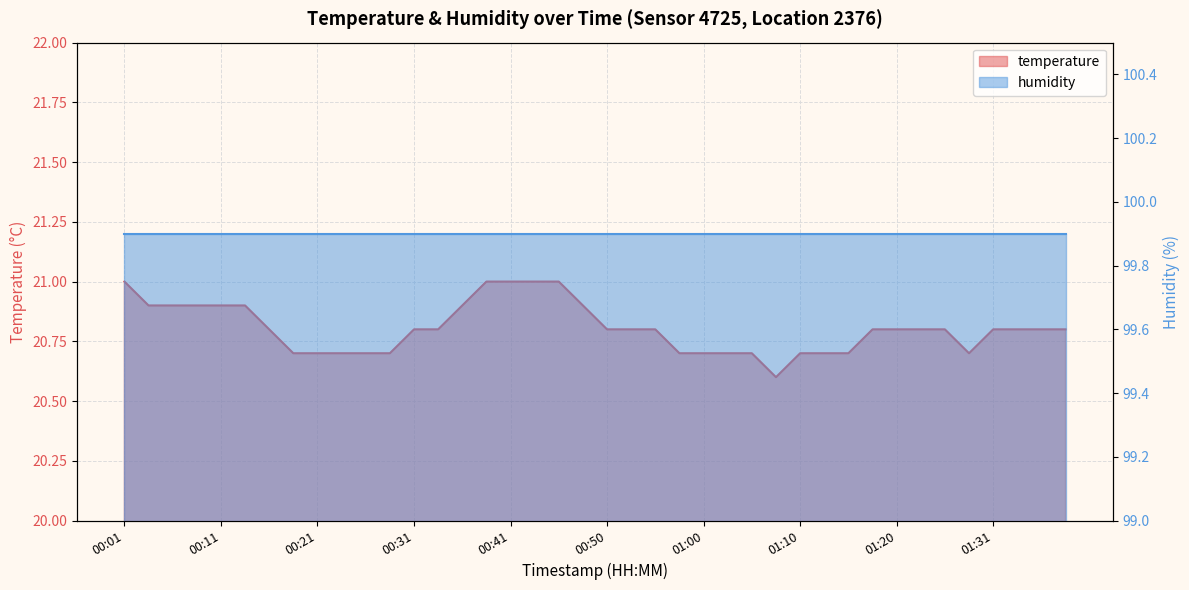

Is it true that the value at 01:10 is 20.7?

True